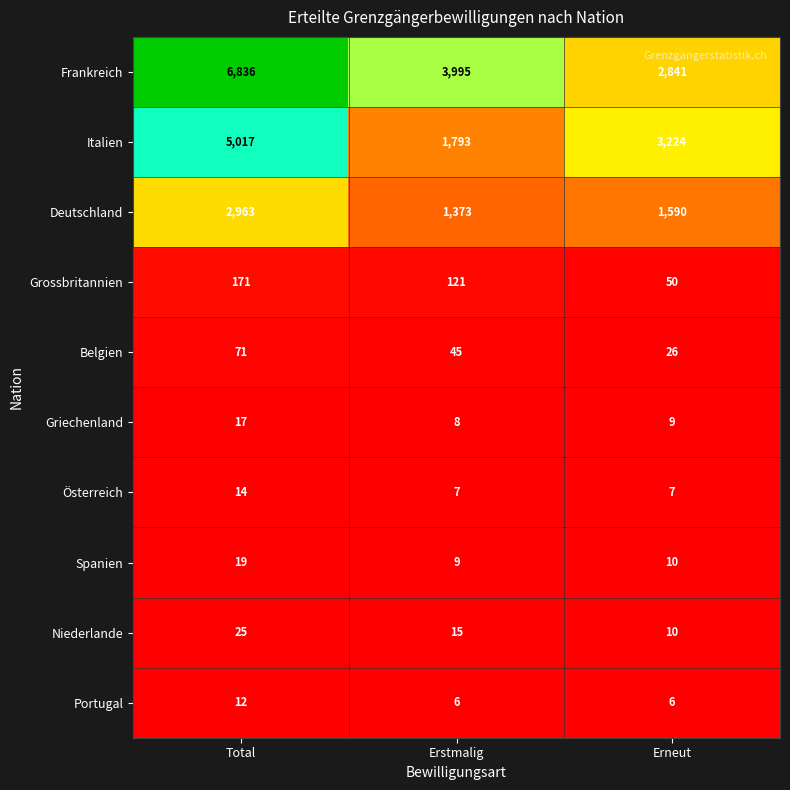

Rank the series at Erstmalig from highest to lowest value.

Frankreich, Italien, Deutschland, Grossbritannien, Belgien, Niederlande, Spanien, Griechenland, Österreich, Portugal